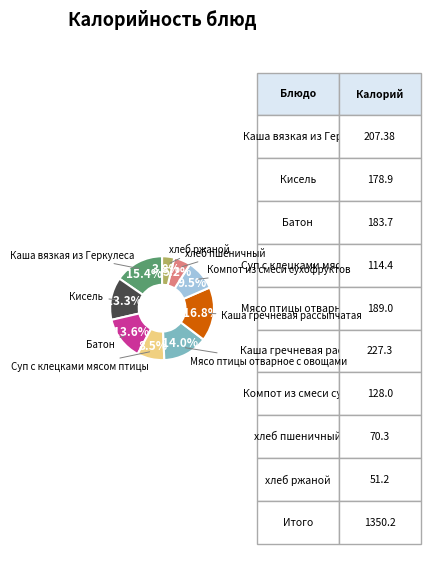

Is it true that Каша вязкая из Геркулеса is 15% of the pie?

True